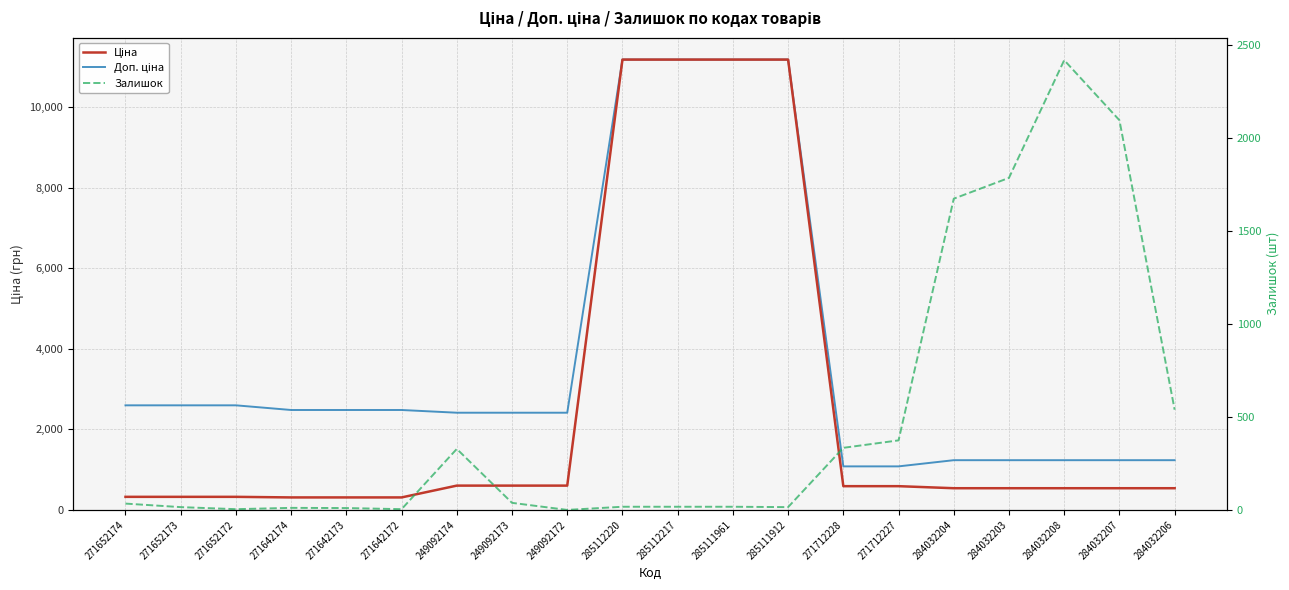

How many values in the Залишок series exceed 34?

9